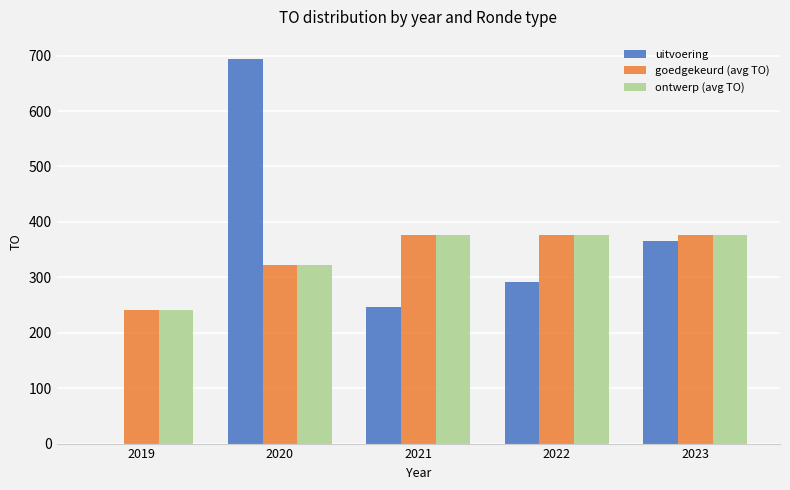

What is the total value across all series at 2019?

482